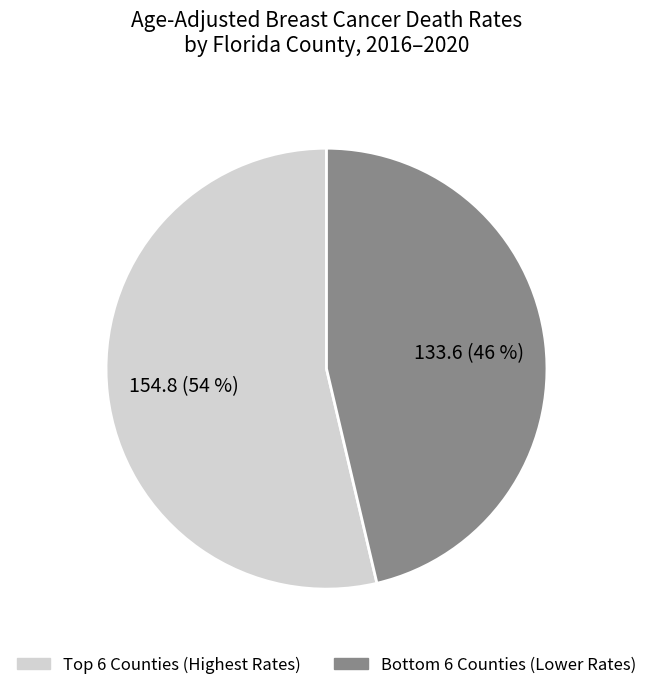

Is there a majority slice in this chart?

Yes